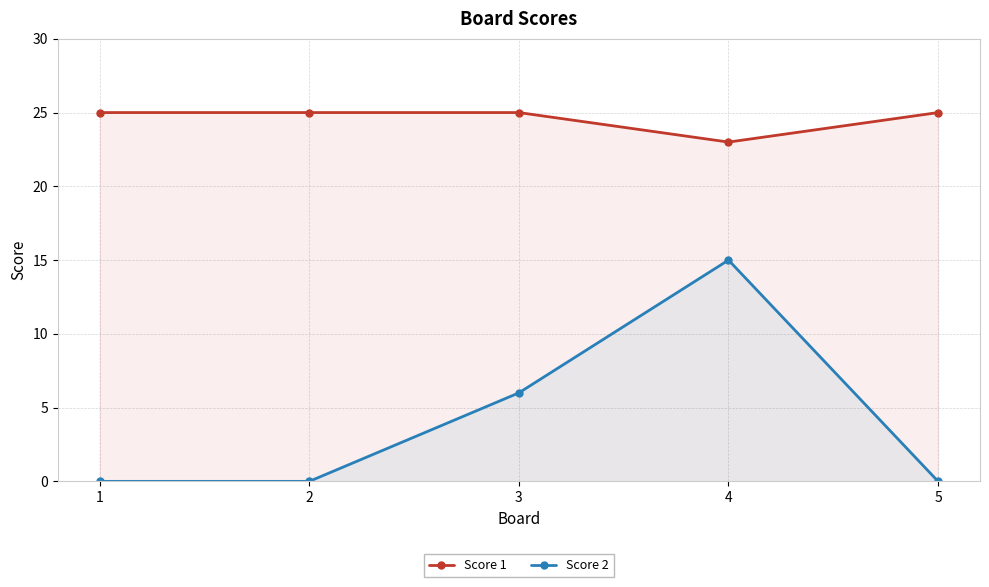

True or false: Score 1 and Score 2 cross at least once.

False